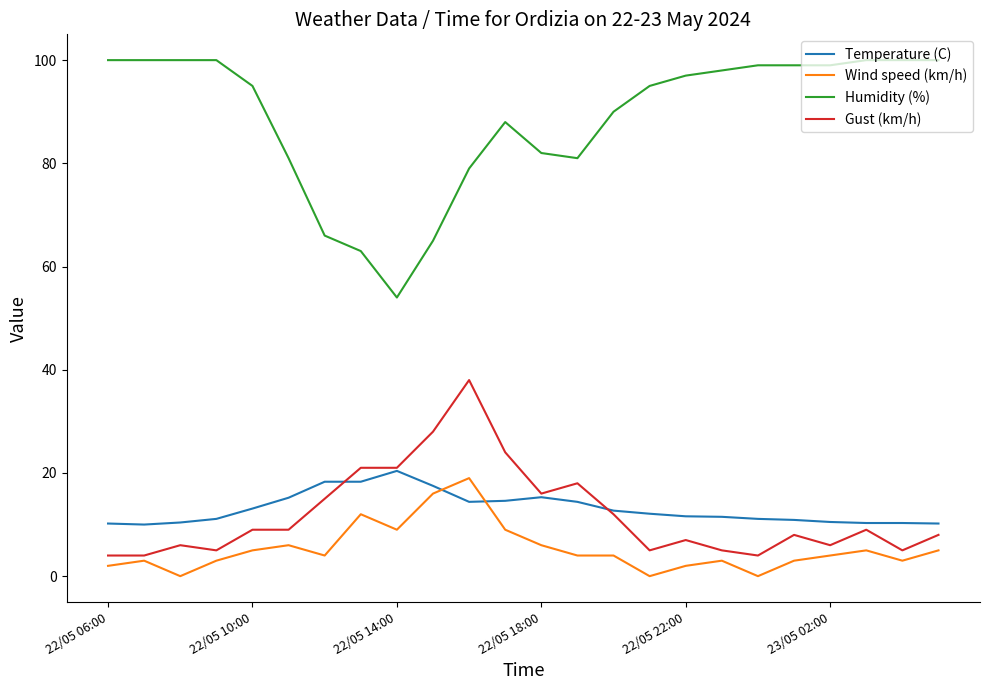

Which series has the largest total across all categories?

Humidity (%)